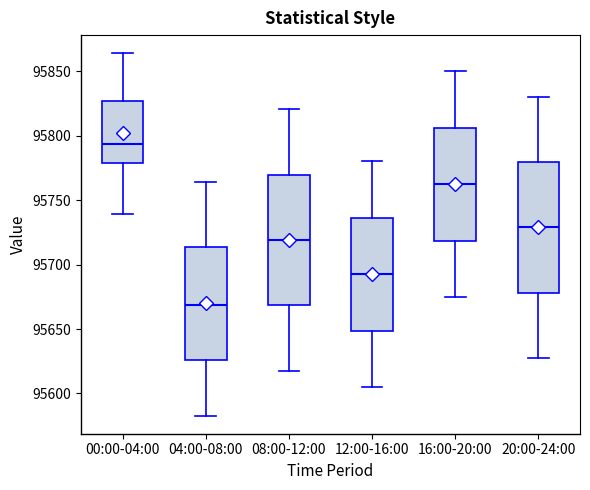

Where is the upper edge of the box for 04:00-08:00 on the y-axis? The values are not printed on the chart, so give them approximately, as read against the axis.

95715